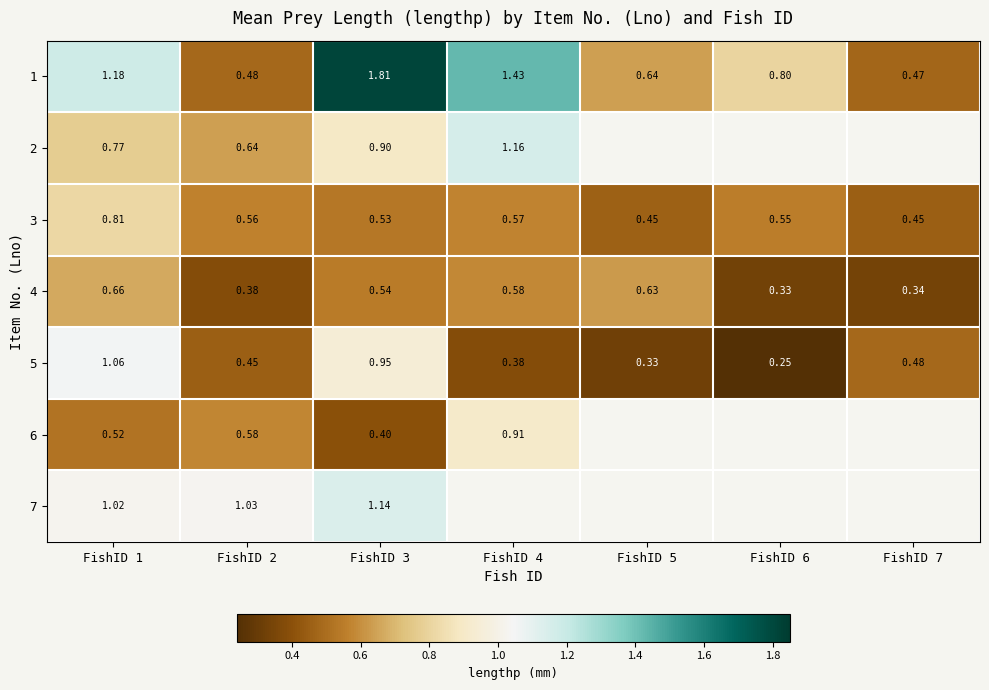

Is the value of 5 at FishID 5 greater than the value of 4 at FishID 4?

No